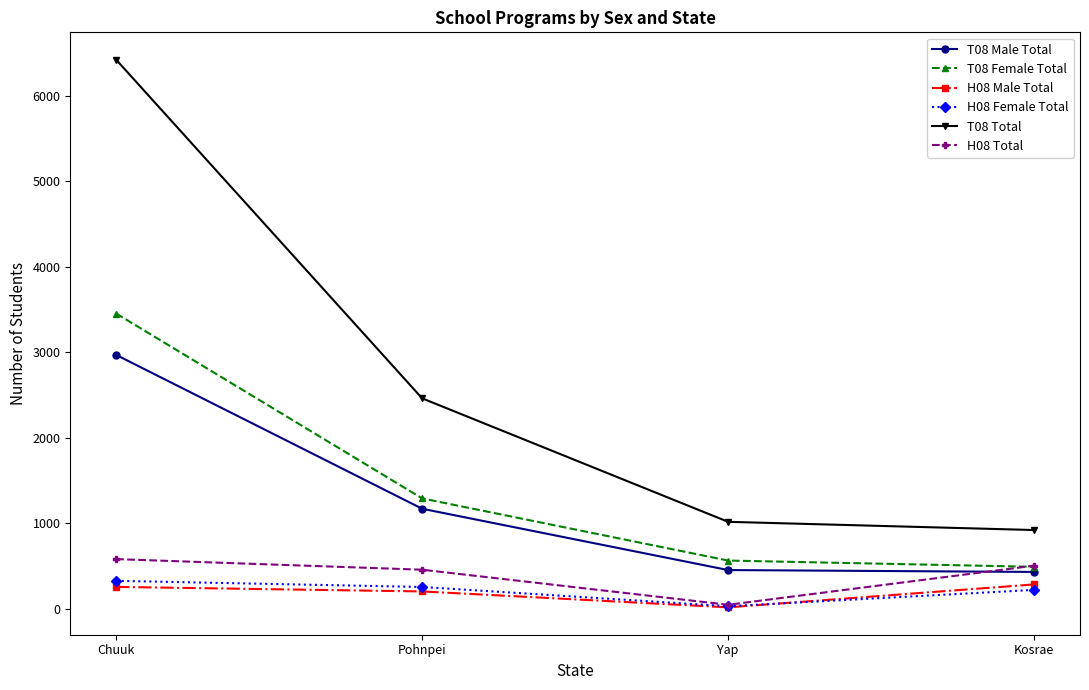

How many distinct data groups are displayed?

6